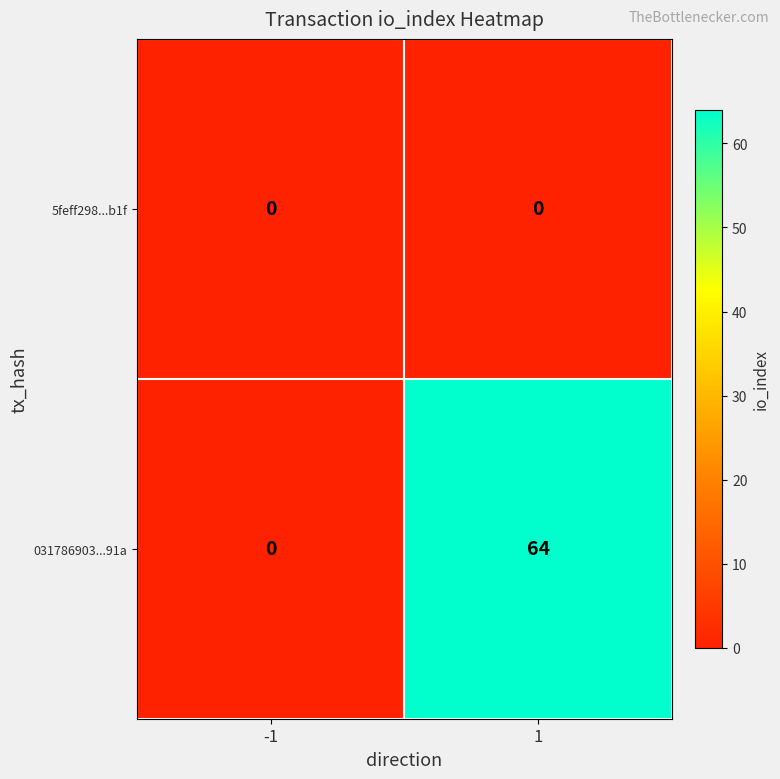

At how many categories does at least one series exceed 26?

1